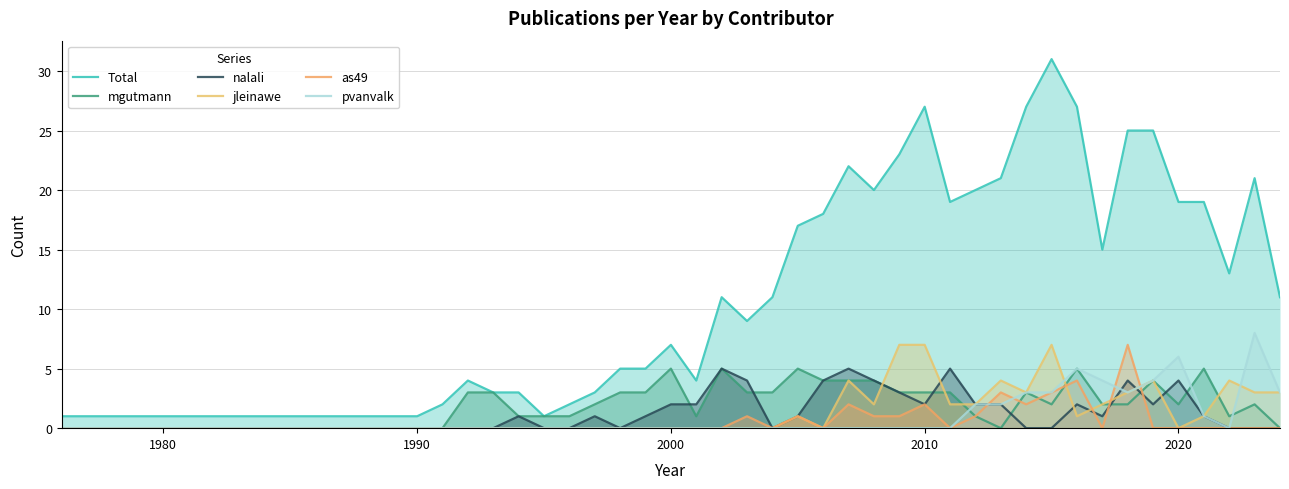

How many lines are shown in the chart?

6